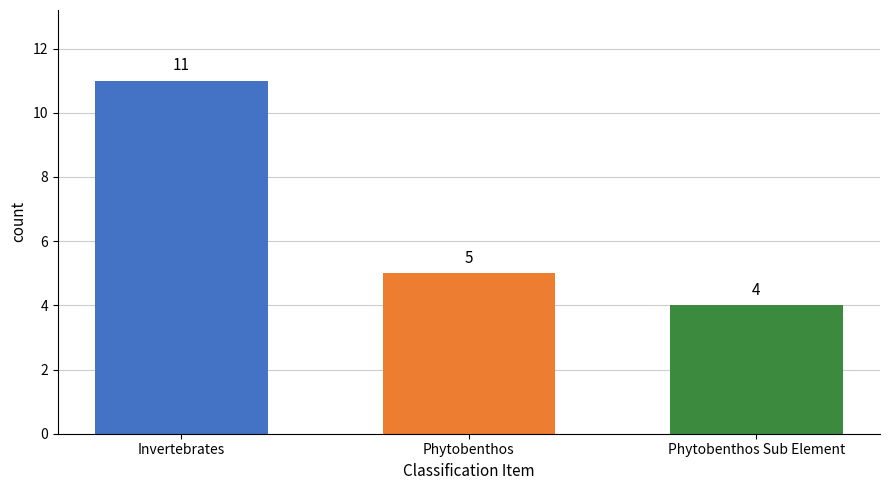

Which category has the highest value across all series?

Invertebrates